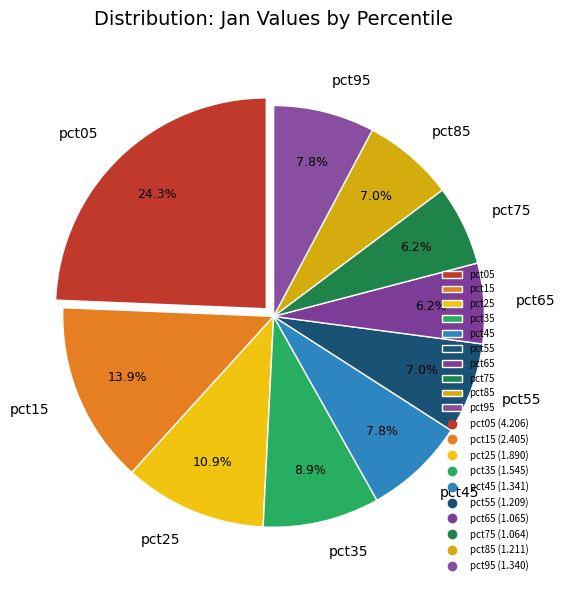

Count the number of slices in the pie.

10